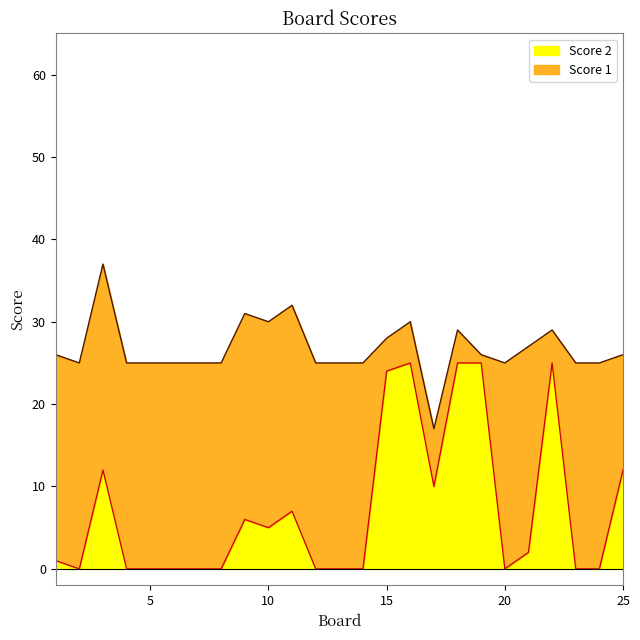

What is the change in value from 2 to 25?

+12